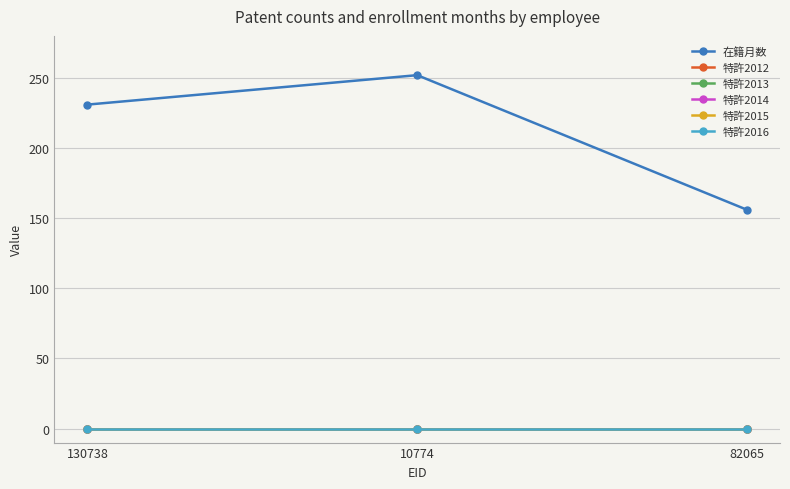

Is this an area chart (filled region under the line)?

No